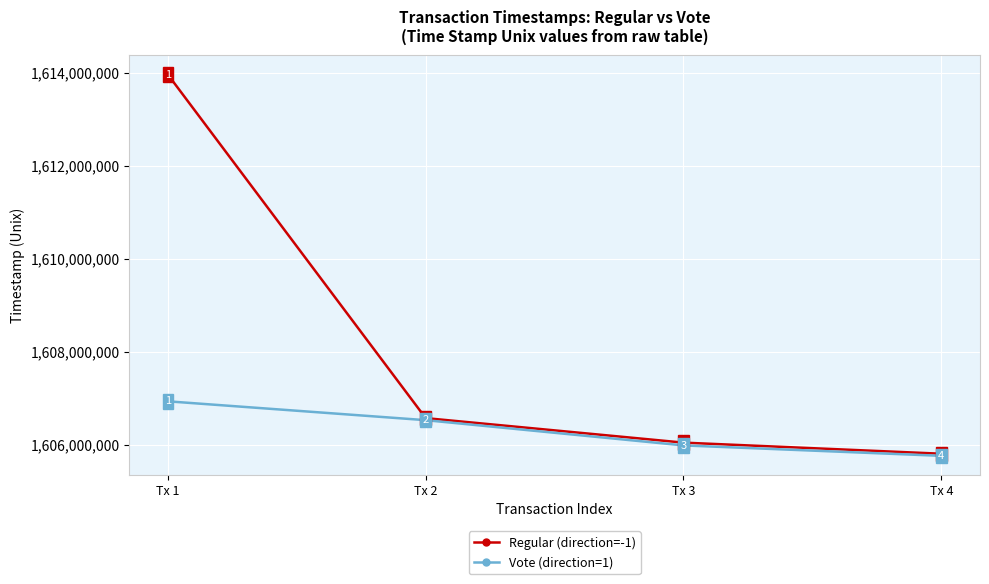

True or false: Vote (direction=1) and Regular (direction=-1) intersect in this chart.

False